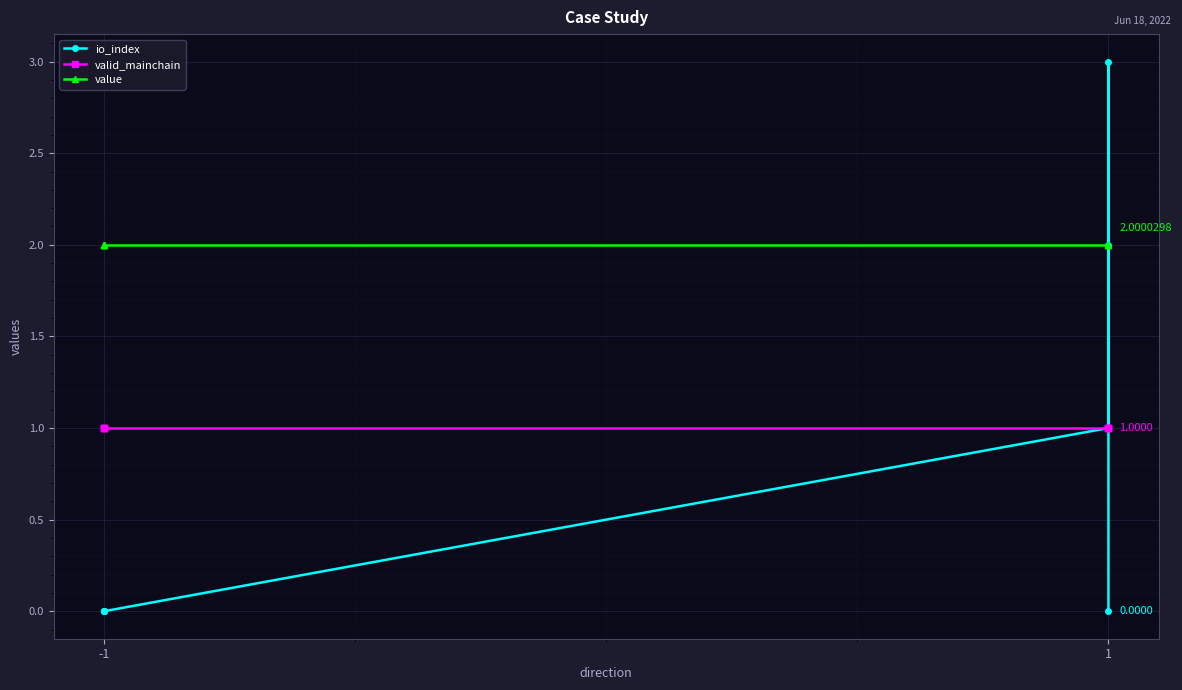

Reading left to right, what are all the values shown in this chart?

io_index: 0.0	0.0	0.0	0.0	1.0	2.0	3.0	0.0
valid_mainchain: 1.0	1.0	1.0	1.0	1.0	1.0	1.0	1.0
value: 2.0	2.0	2.0	2.0	2.0	2.0	2.0	2.0